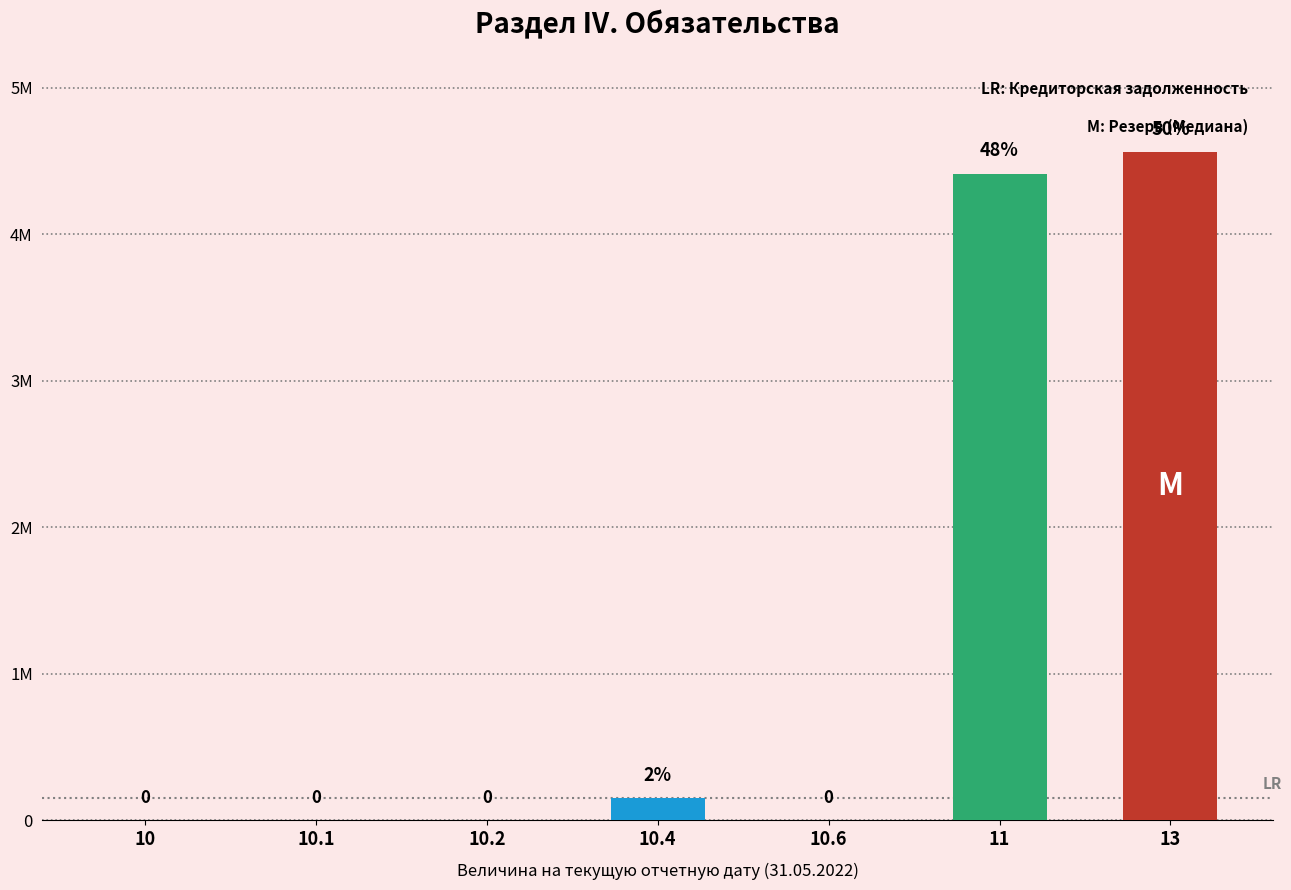

Does the chart contain any negative values?

No